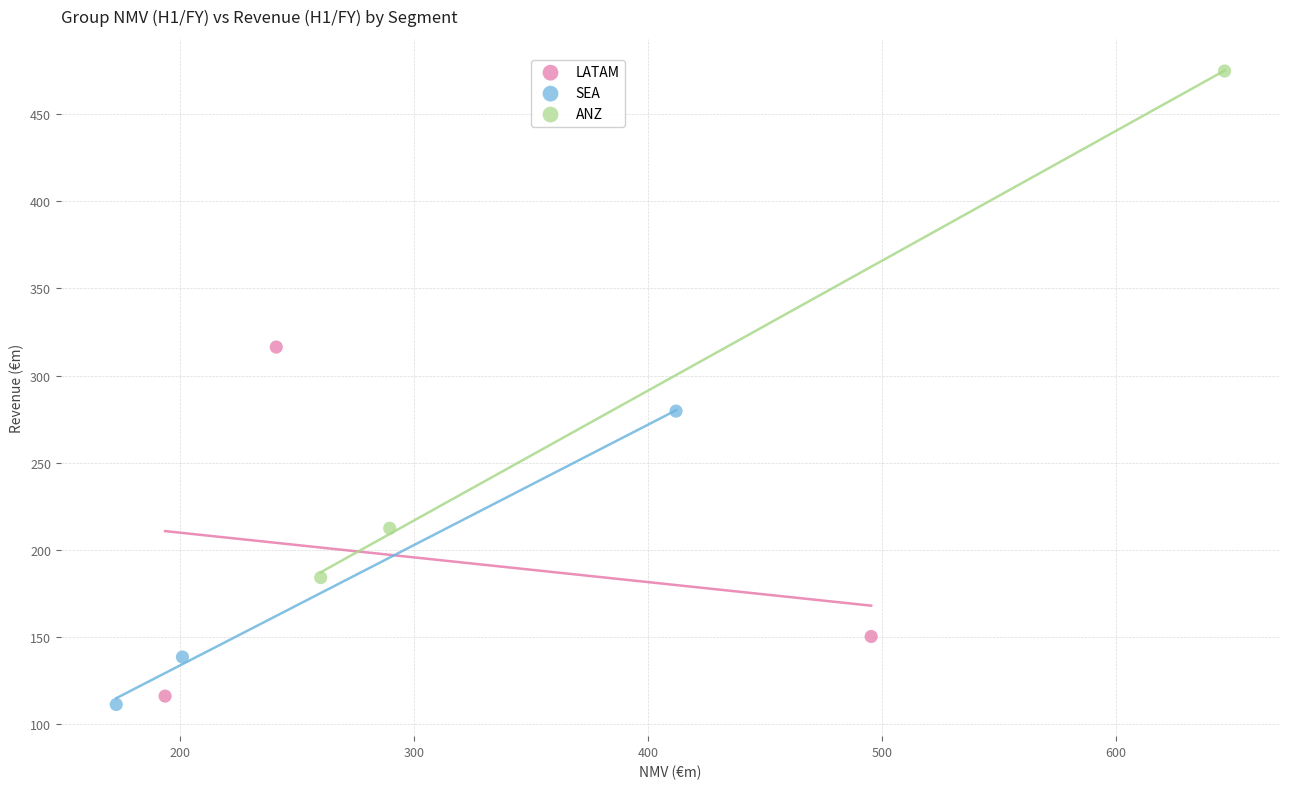

What are all the series names shown in the legend?

LATAM, SEA, ANZ